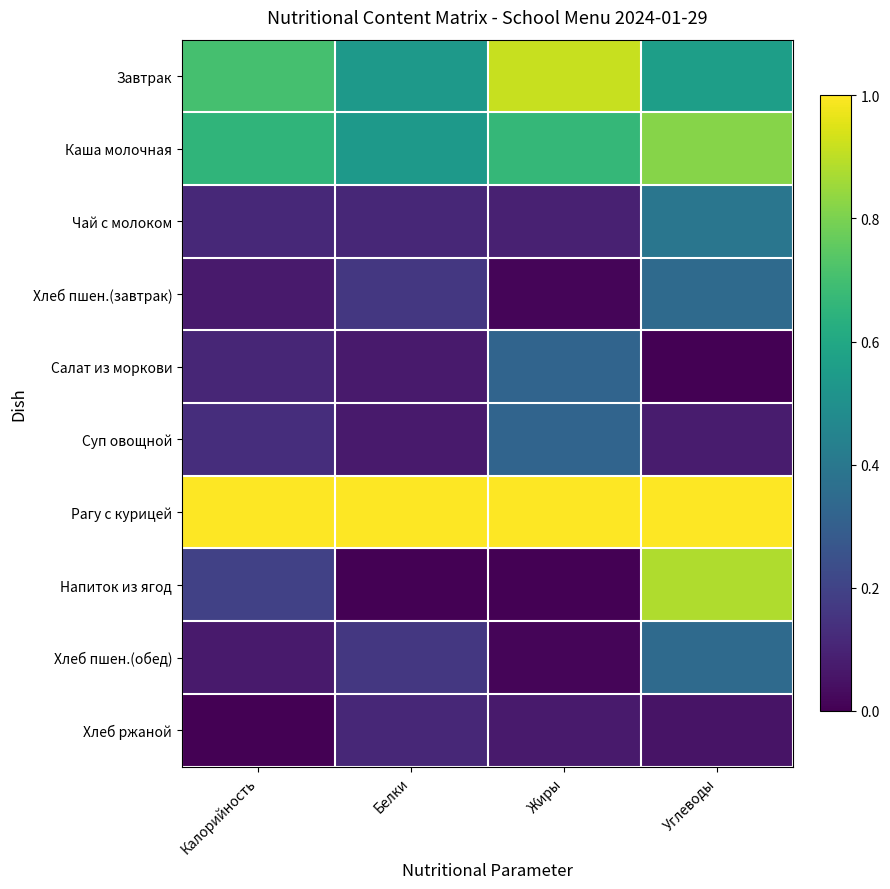

Reading left to right, extract all data points from this chart.

Завтрак: Калорийность=0.7	Белки=0.5	Жиры=0.9	Углеводы=0.6
Каша молочная: Калорийность=0.7	Белки=0.5	Жиры=0.7	Углеводы=0.8
Чай с молоком: Калорийность=0.1	Белки=0.1	Жиры=0.1	Углеводы=0.4
Хлеб пшен.(завтрак): Калорийность=0.1	Белки=0.2	Жиры=0.0	Углеводы=0.3
Салат из моркови: Калорийность=0.1	Белки=0.1	Жиры=0.3	Углеводы=0.0
Суп овощной: Калорийность=0.1	Белки=0.1	Жиры=0.3	Углеводы=0.1
Рагу с курицей: Калорийность=1.0	Белки=1.0	Жиры=1.0	Углеводы=1.0
Напиток из ягод: Калорийность=0.2	Белки=0.0	Жиры=0.0	Углеводы=0.9
Хлеб пшен.(обед): Калорийность=0.1	Белки=0.2	Жиры=0.0	Углеводы=0.3
Хлеб ржаной: Калорийность=0.0	Белки=0.1	Жиры=0.1	Углеводы=0.1